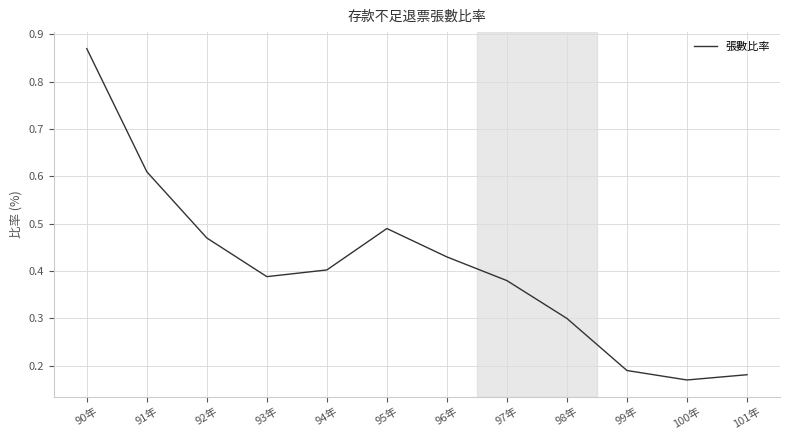

Count the values in the range 0 to 1.

12